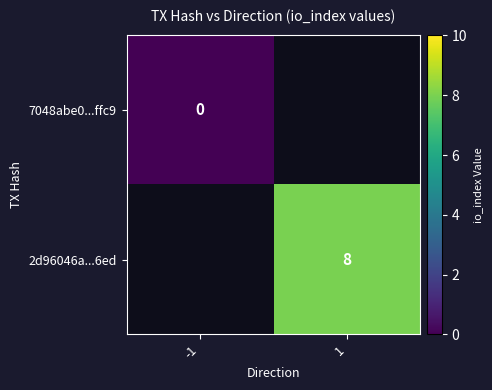

The value of 2d96046a...6ed at 1 is 4. True or false?

False